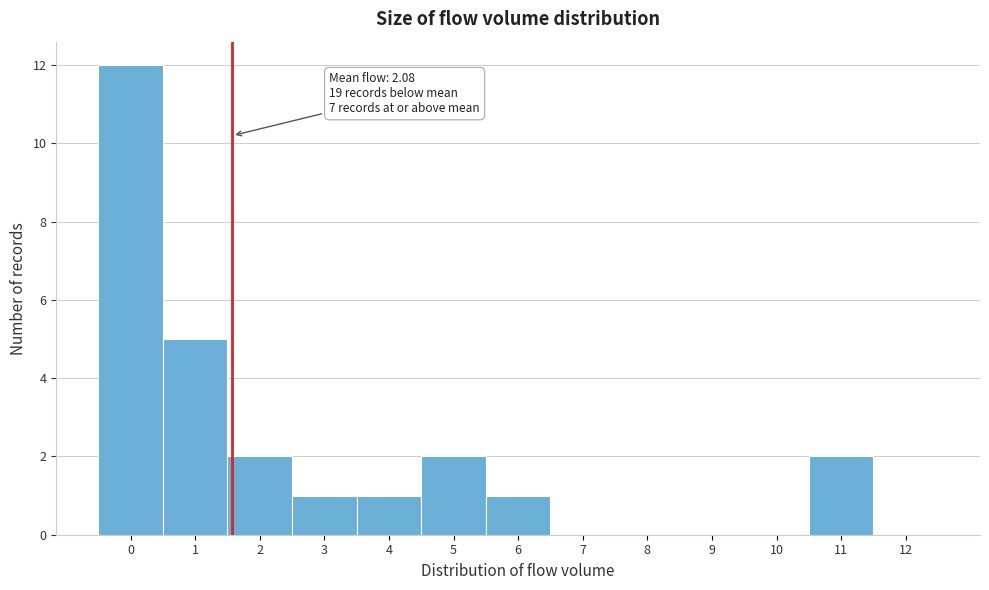

Reading left to right, extract all data points from this chart.

0=12	1=5	2=2	3=1	4=1	5=2	6=1	7=0	8=0	9=0	10=0	11=2	12=0